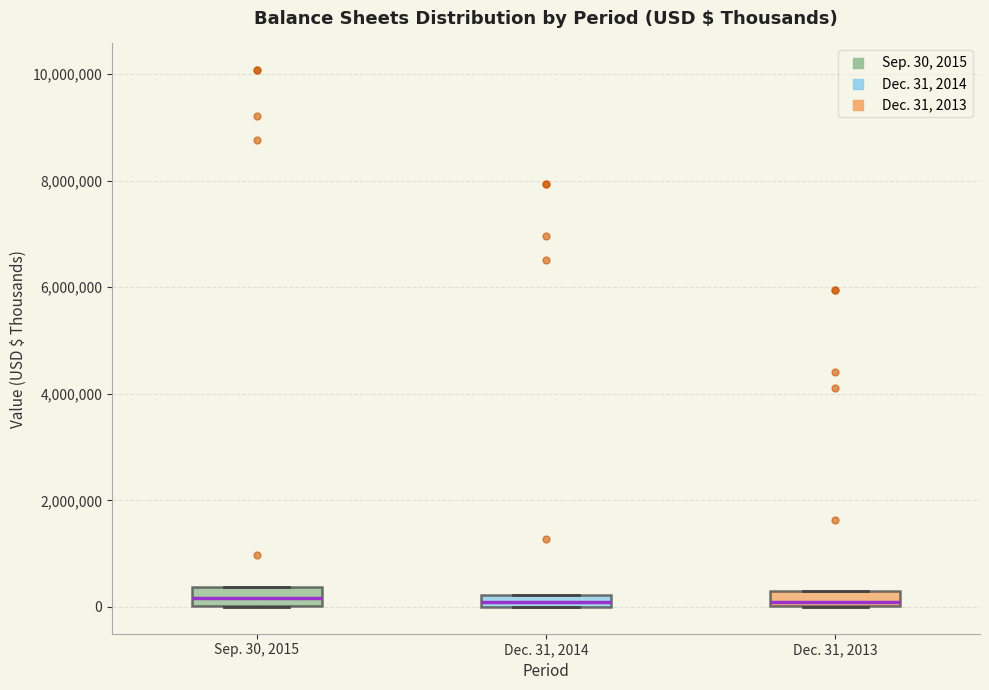

Where is the upper edge of the box for Sep. 30, 2015 on the y-axis? The values are not printed on the chart, so give them approximately, as read against the axis.

400000